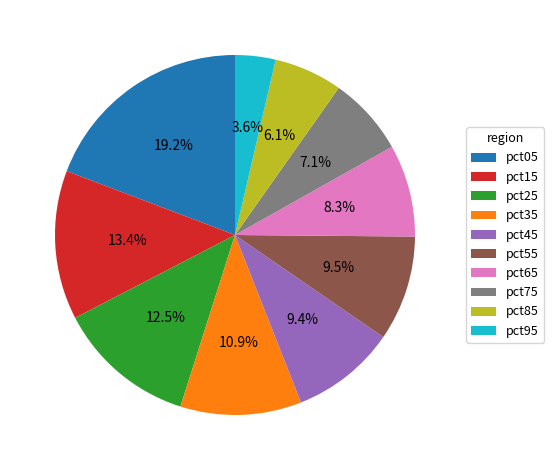

Which slice is the largest?

pct05